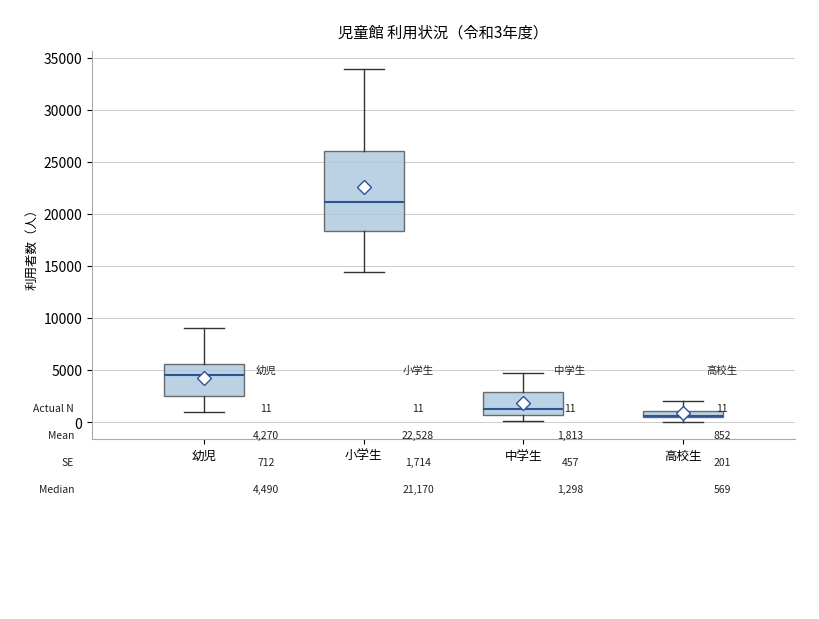

Which box is the tallest, from its lower edge to its upper edge?

小学生